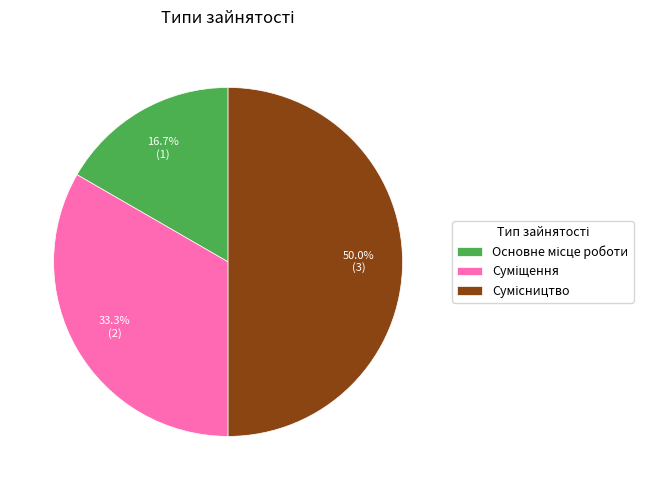

Count the number of slices in the pie.

3